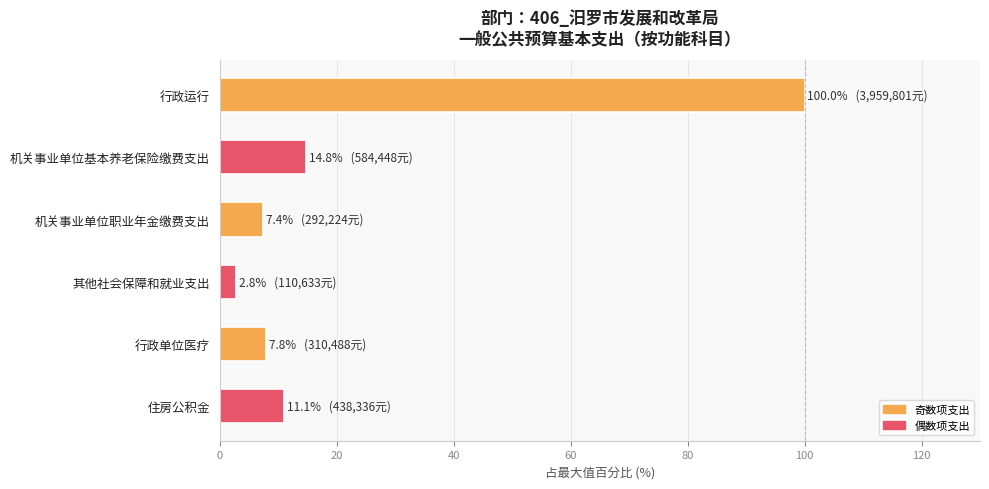

What position from the top is 行政单位医疗?

5